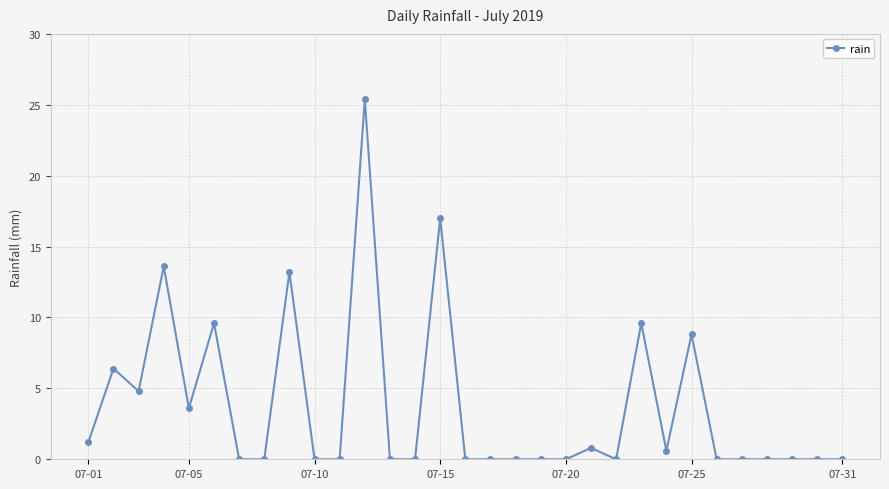

What is the greatest value displayed?

25.4